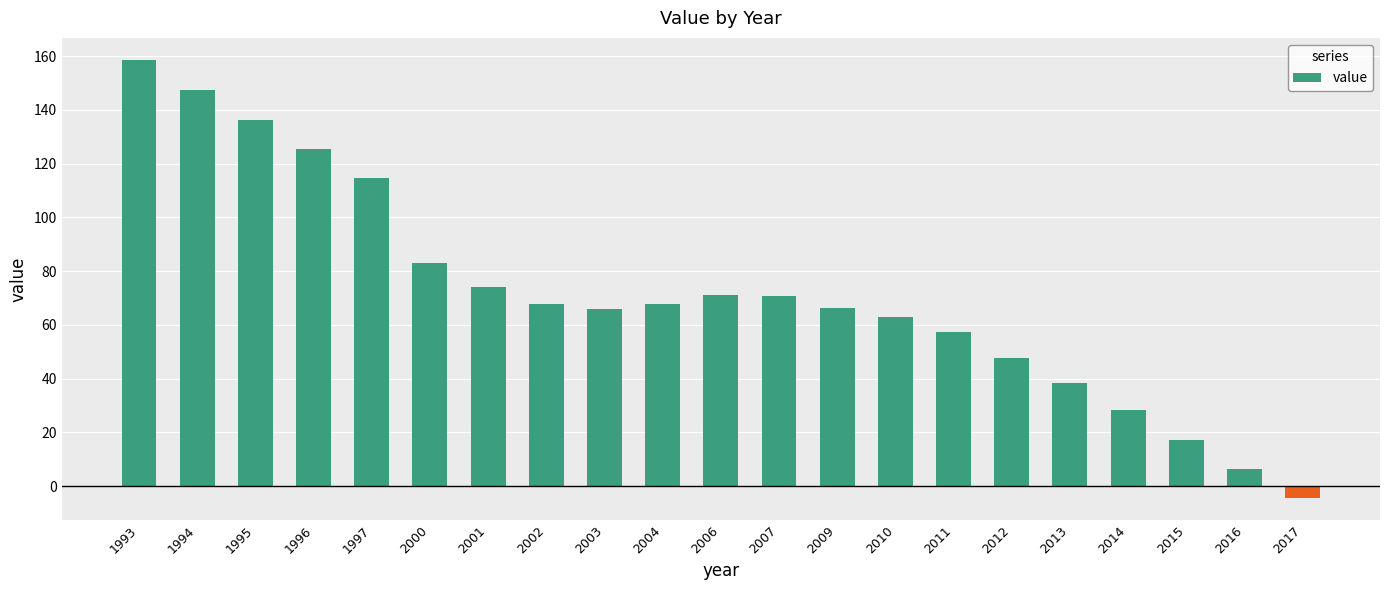

Read the value at 1995.

136.1